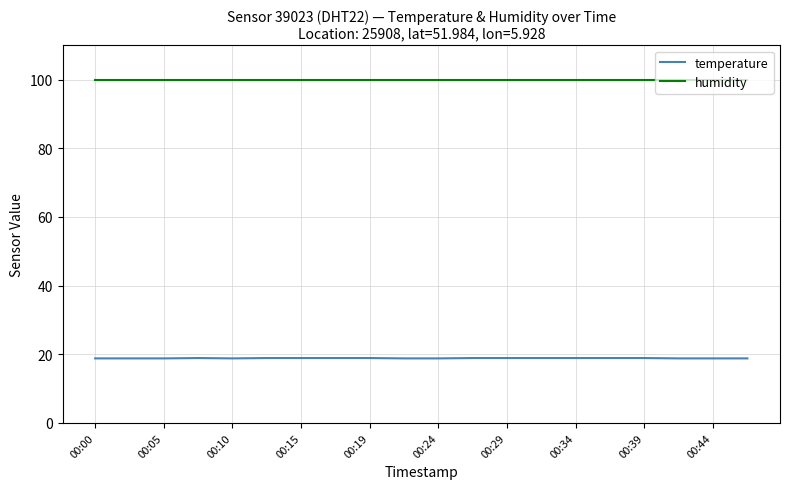

True or false: temperature and humidity cross at least once.

False